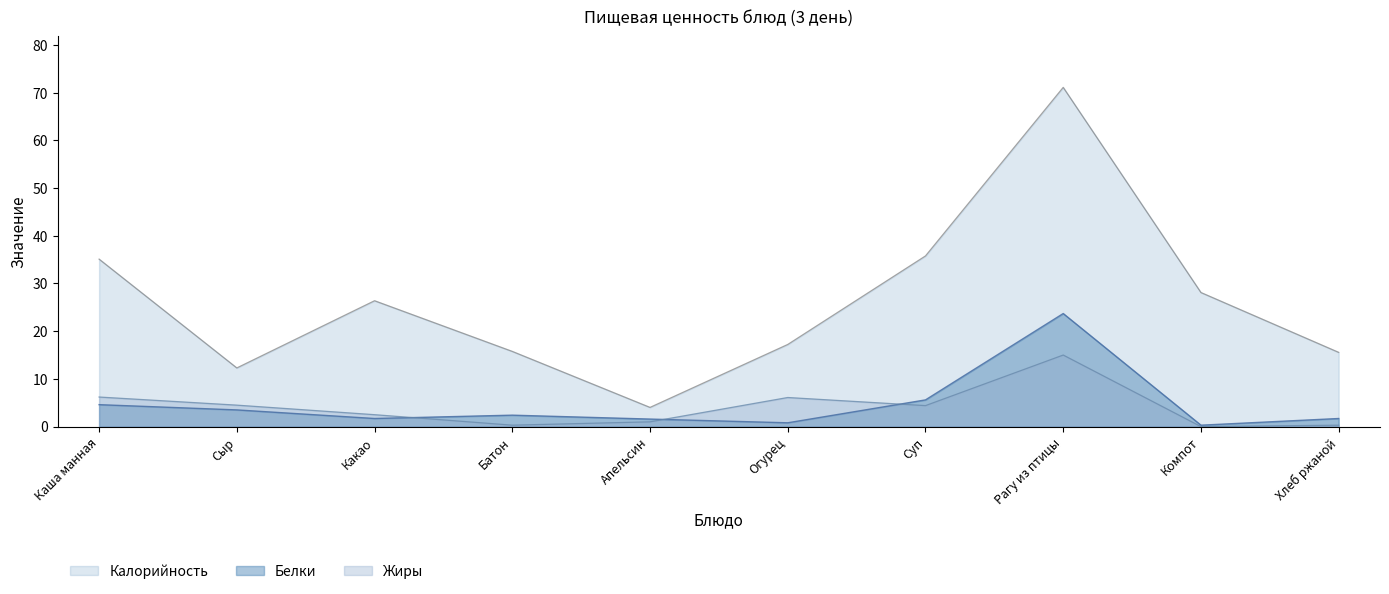

How many intersections are there between Белки and Жиры?

3